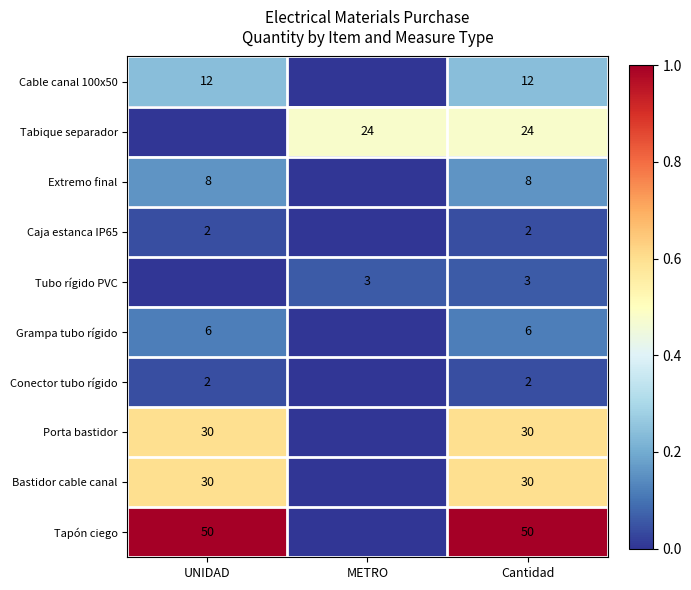

True or false: Grampa tubo rígido has a value of 6 at UNIDAD.

True